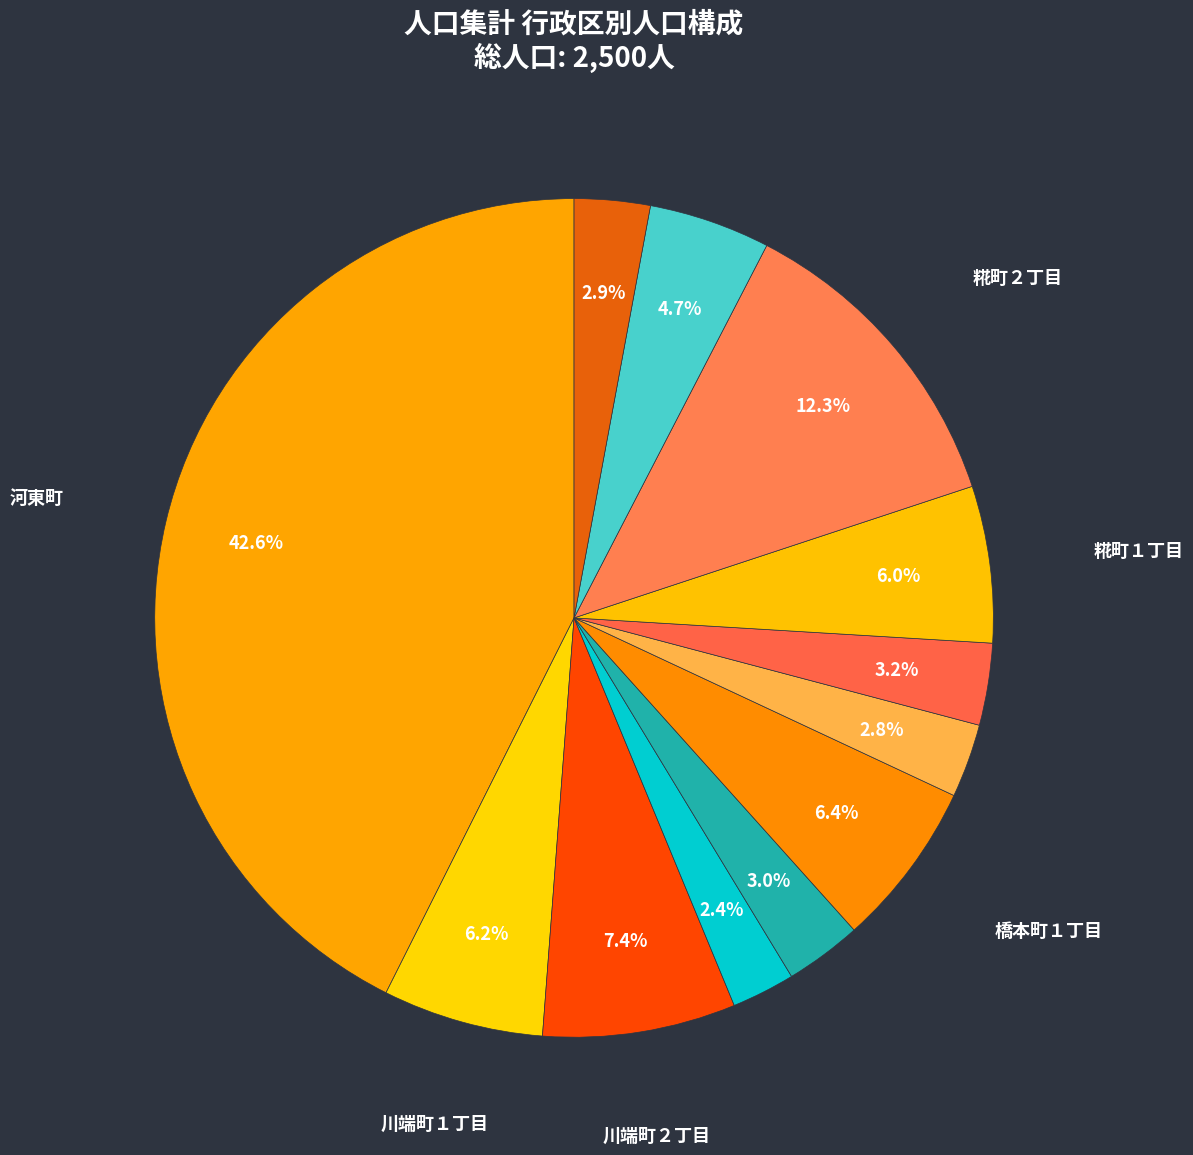

How many slices are in this pie chart?

12